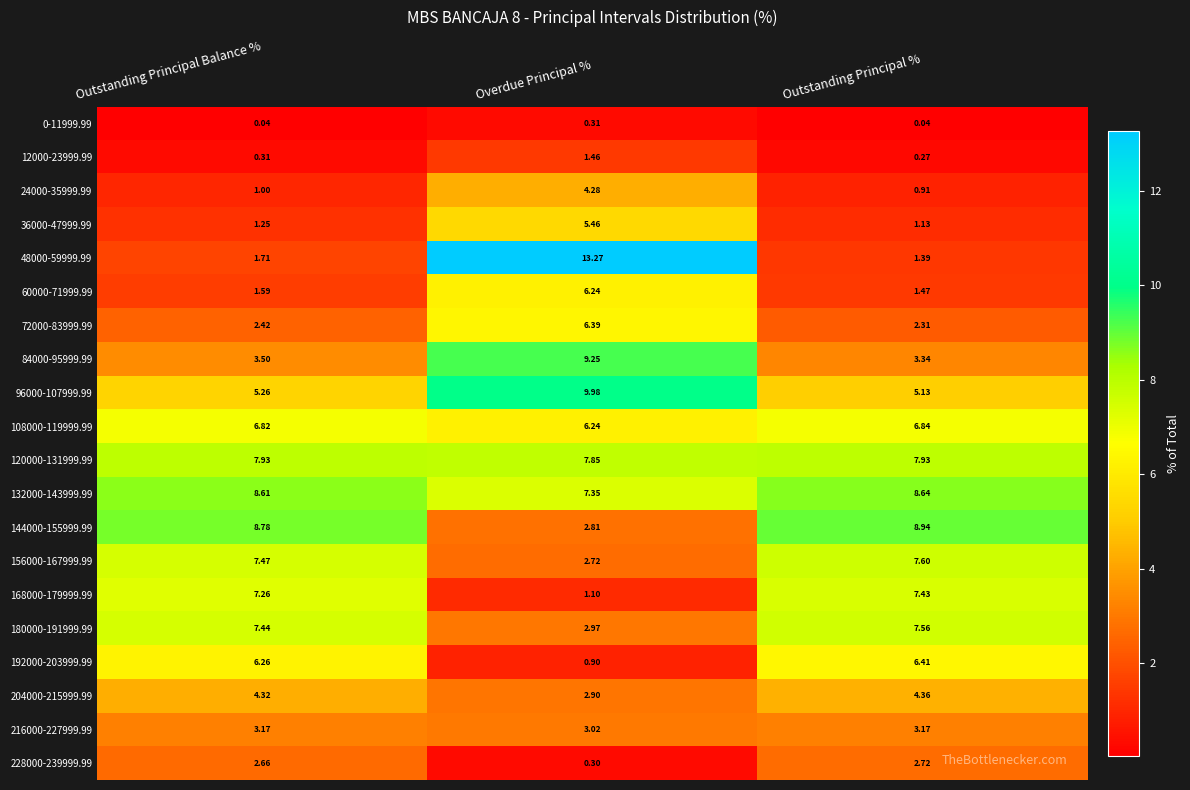

Which series has the widest spread of values?

48000-59999.99